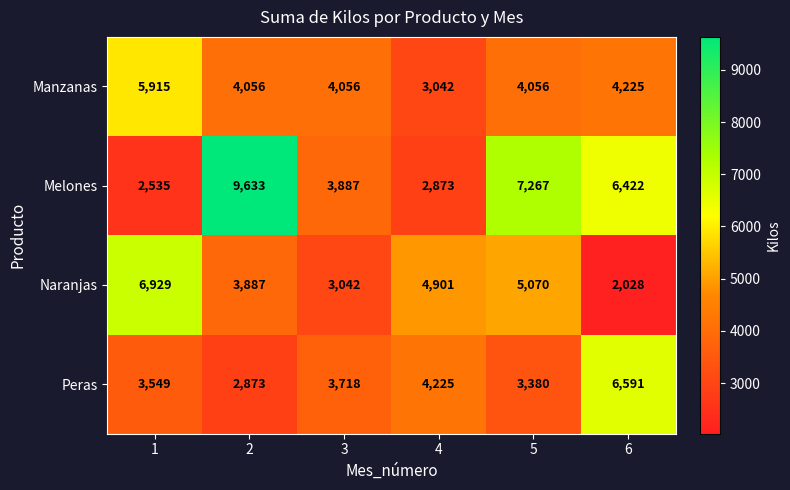

Which series has the largest total across all categories?

Melones